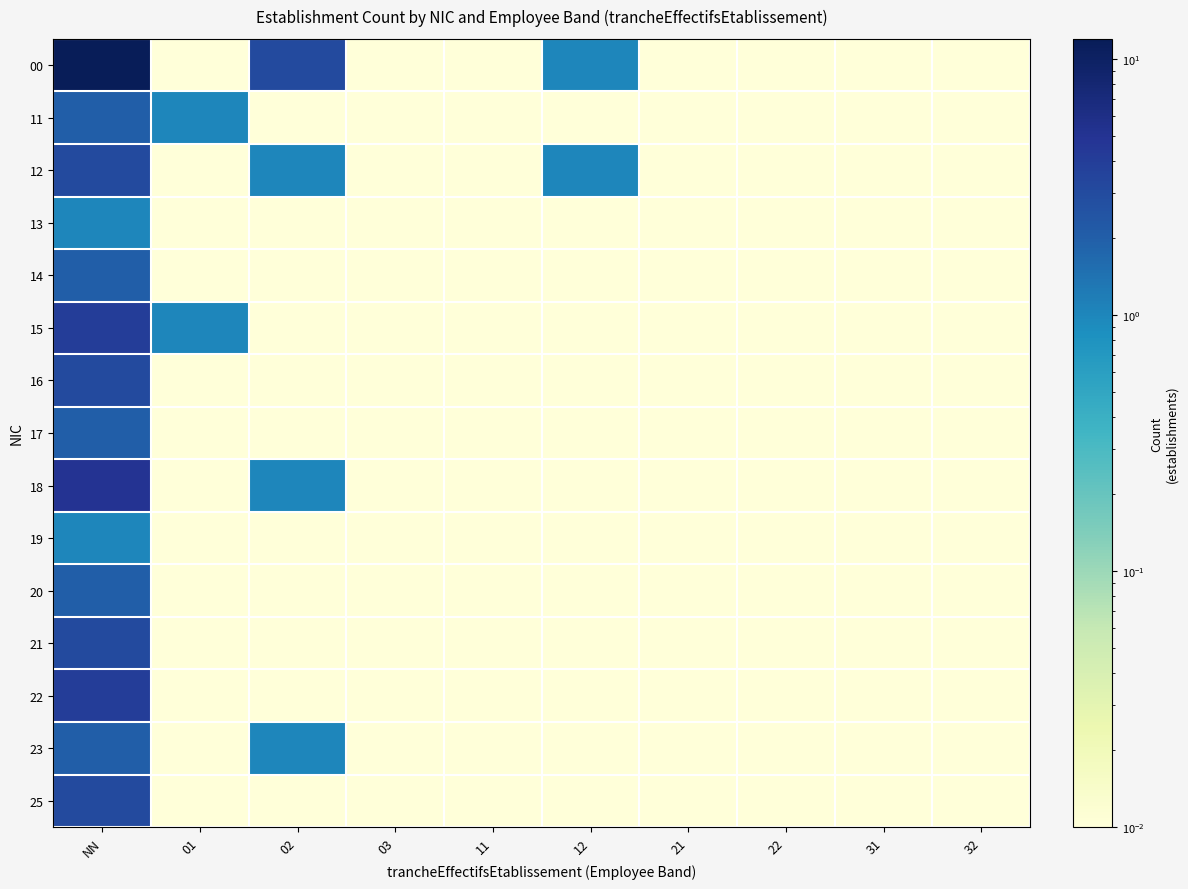

Reading right to left, extract all data points from this chart.

00: 32=0.0	31=0.0	22=0.0	21=0.0	12=1.0	11=0.0	03=0.0	02=3.0	01=0.0	NN=12.0
11: 32=0.0	31=0.0	22=0.0	21=0.0	12=0.0	11=0.0	03=0.0	02=0.0	01=1.0	NN=2.0
12: 32=0.0	31=0.0	22=0.0	21=0.0	12=1.0	11=0.0	03=0.0	02=1.0	01=0.0	NN=3.0
13: 32=0.0	31=0.0	22=0.0	21=0.0	12=0.0	11=0.0	03=0.0	02=0.0	01=0.0	NN=1.0
14: 32=0.0	31=0.0	22=0.0	21=0.0	12=0.0	11=0.0	03=0.0	02=0.0	01=0.0	NN=2.0
15: 32=0.0	31=0.0	22=0.0	21=0.0	12=0.0	11=0.0	03=0.0	02=0.0	01=1.0	NN=4.0
16: 32=0.0	31=0.0	22=0.0	21=0.0	12=0.0	11=0.0	03=0.0	02=0.0	01=0.0	NN=3.0
17: 32=0.0	31=0.0	22=0.0	21=0.0	12=0.0	11=0.0	03=0.0	02=0.0	01=0.0	NN=2.0
18: 32=0.0	31=0.0	22=0.0	21=0.0	12=0.0	11=0.0	03=0.0	02=1.0	01=0.0	NN=5.0
19: 32=0.0	31=0.0	22=0.0	21=0.0	12=0.0	11=0.0	03=0.0	02=0.0	01=0.0	NN=1.0
20: 32=0.0	31=0.0	22=0.0	21=0.0	12=0.0	11=0.0	03=0.0	02=0.0	01=0.0	NN=2.0
21: 32=0.0	31=0.0	22=0.0	21=0.0	12=0.0	11=0.0	03=0.0	02=0.0	01=0.0	NN=3.0
22: 32=0.0	31=0.0	22=0.0	21=0.0	12=0.0	11=0.0	03=0.0	02=0.0	01=0.0	NN=4.0
23: 32=0.0	31=0.0	22=0.0	21=0.0	12=0.0	11=0.0	03=0.0	02=1.0	01=0.0	NN=2.0
25: 32=0.0	31=0.0	22=0.0	21=0.0	12=0.0	11=0.0	03=0.0	02=0.0	01=0.0	NN=3.0